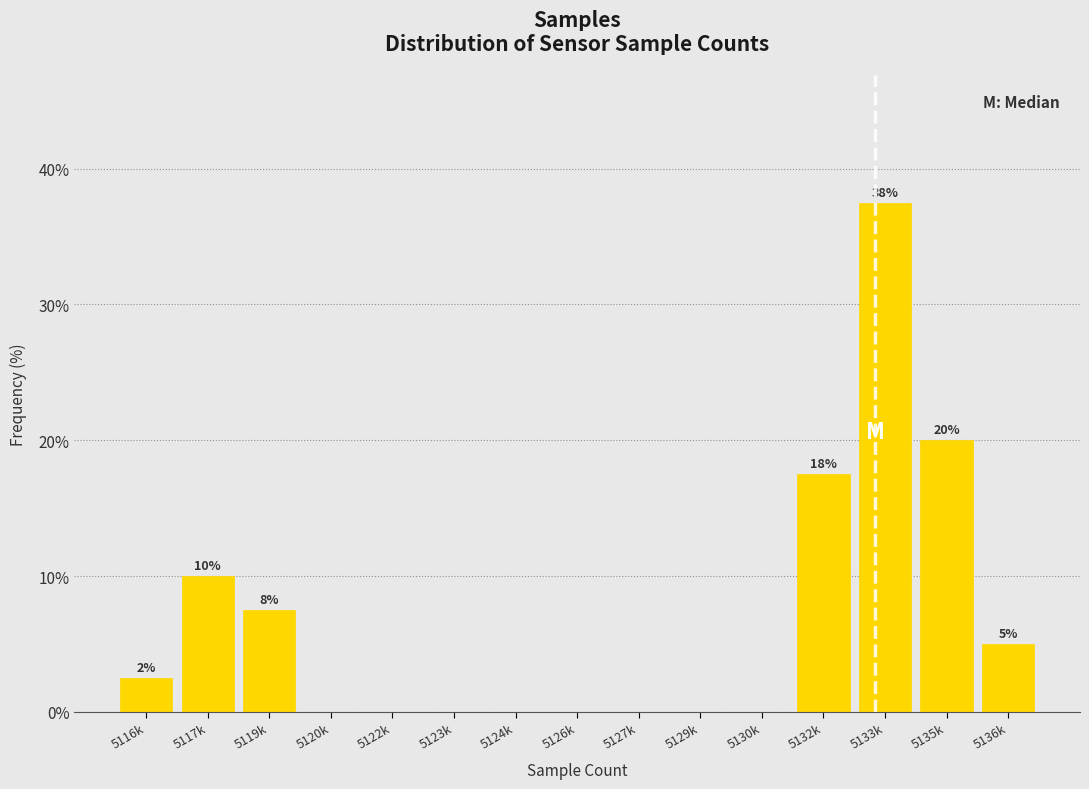

Reading left to right, transcribe all the data shown in this chart.

5116k=2.5	5117k=10.0	5119k=7.5	5120k=0.0	5122k=0.0	5123k=0.0	5124k=0.0	5126k=0.0	5127k=0.0	5129k=0.0	5130k=0.0	5132k=17.5	5133k=37.5	5135k=20.0	5136k=5.0